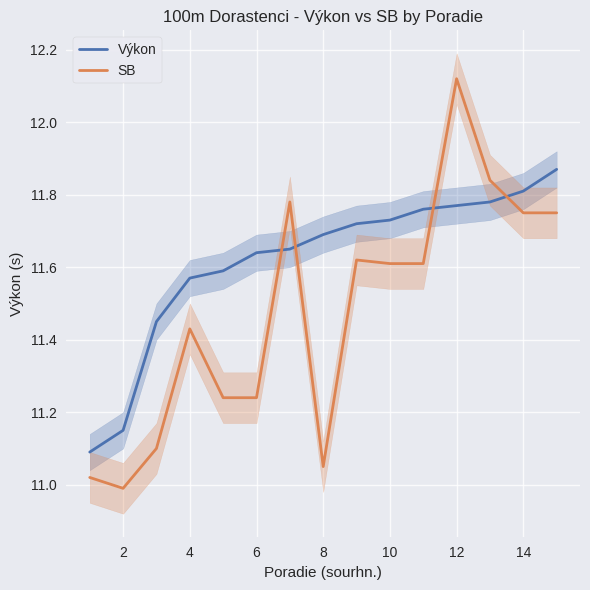

Which series has the widest spread of values?

SB